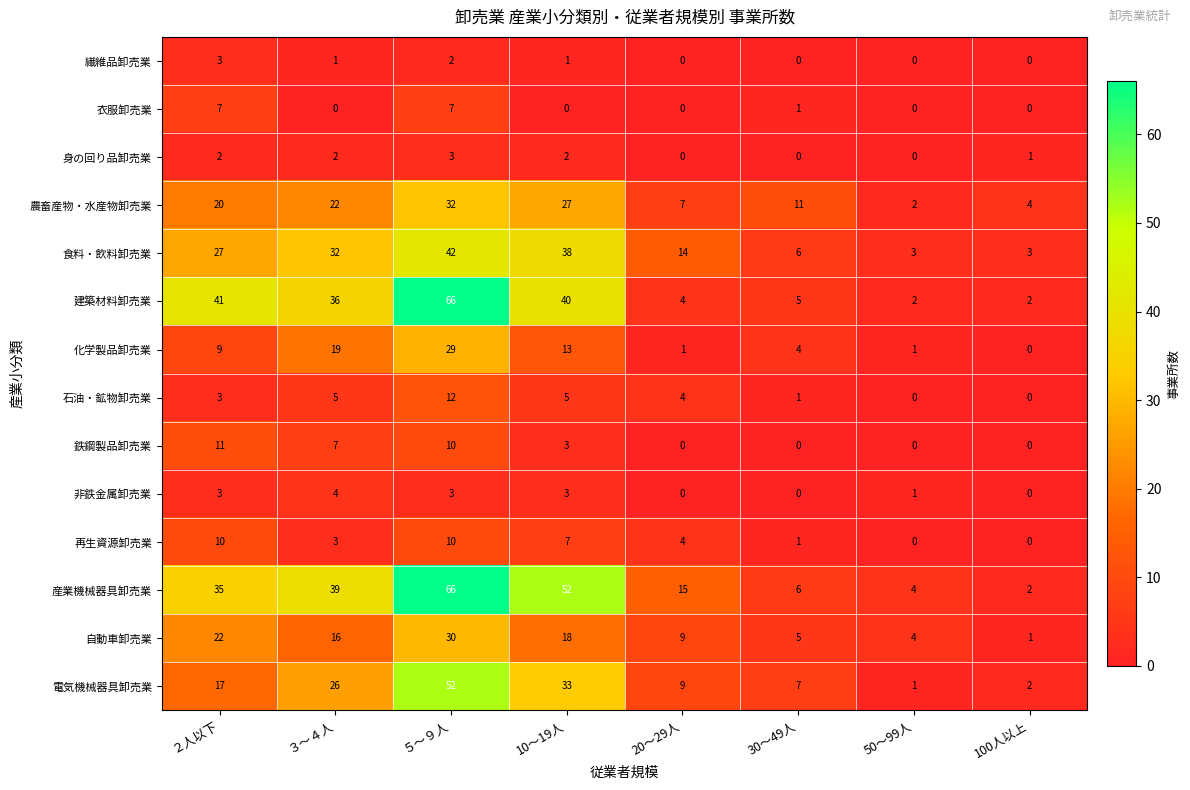

Where does the 建築材料卸売業 series first go above 36?

２人以下